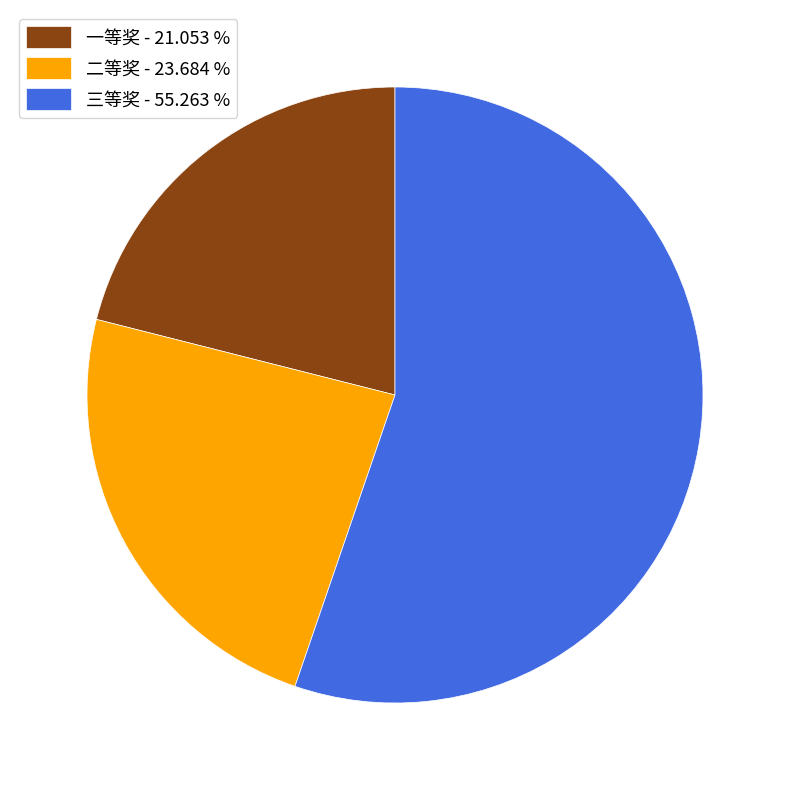

Do 一等奖 and 三等奖 together represent more than half of the pie?

Yes